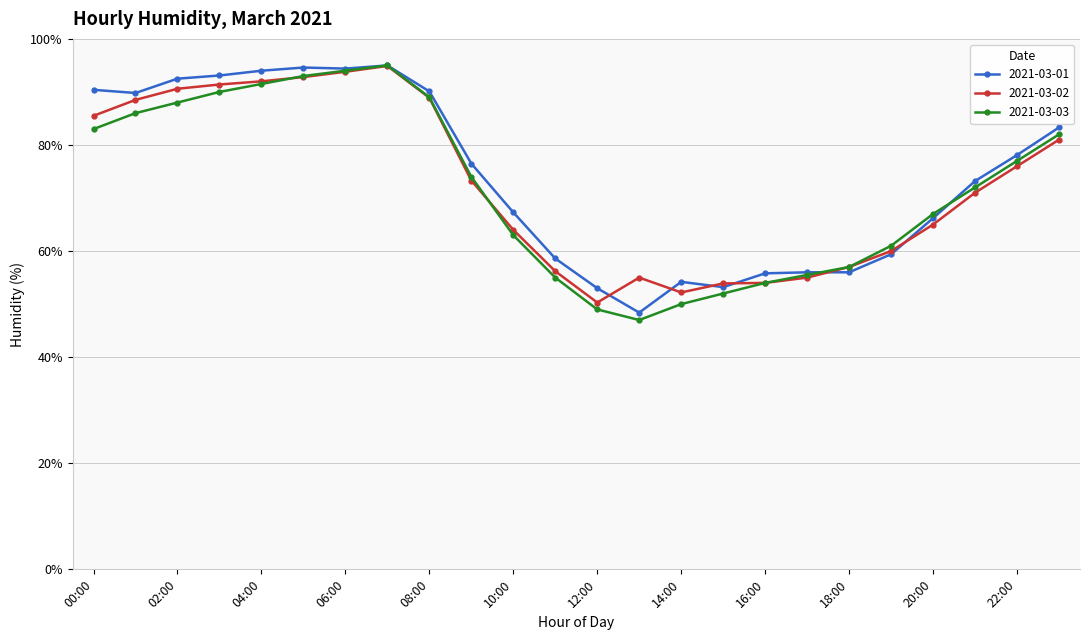

List the series in order of their overall mean, lowest first.

2021-03-03, 2021-03-02, 2021-03-01